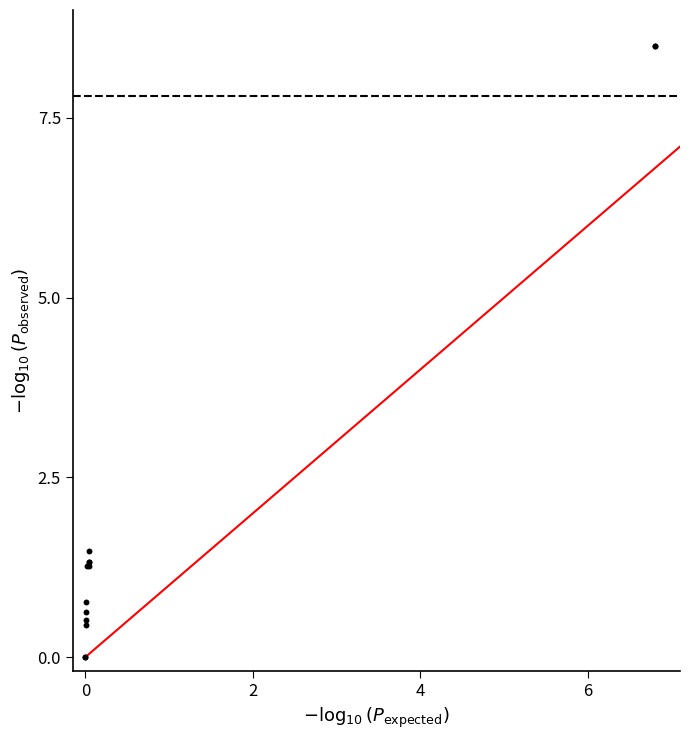

What Y value in the scatter plot is closest to 4?

1.5